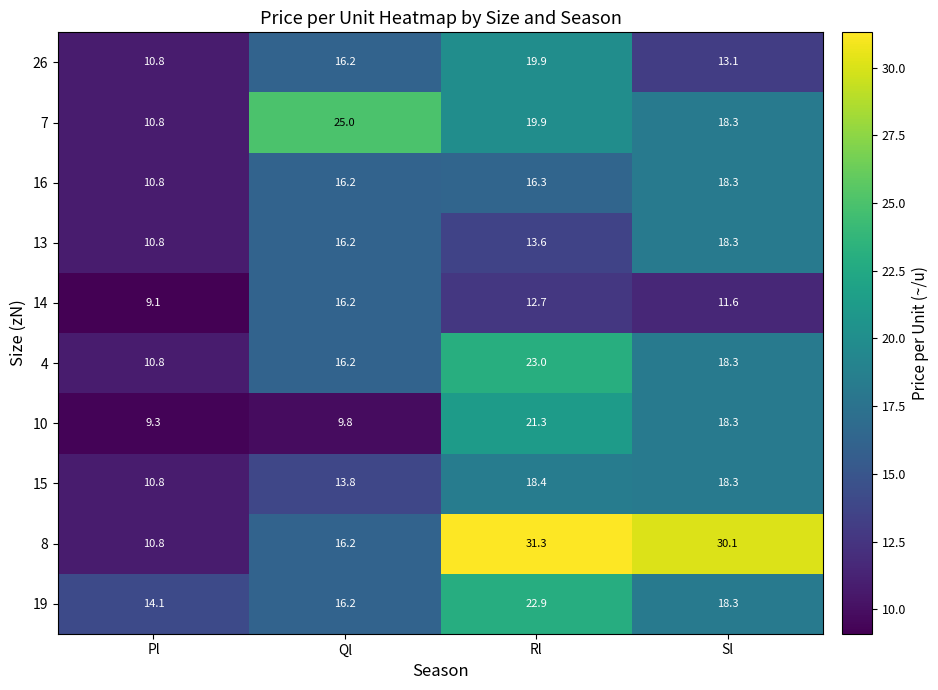

At how many categories does at least one series exceed 17?

3